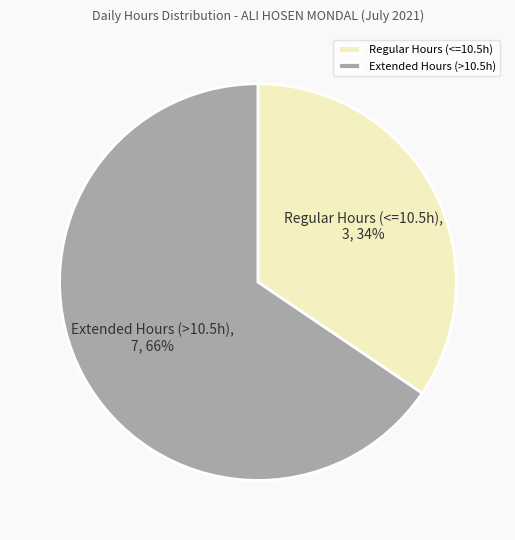

Combined, do Regular Hours (<=10.5h) and Extended Hours (>10.5h) account for over 50%?

Yes